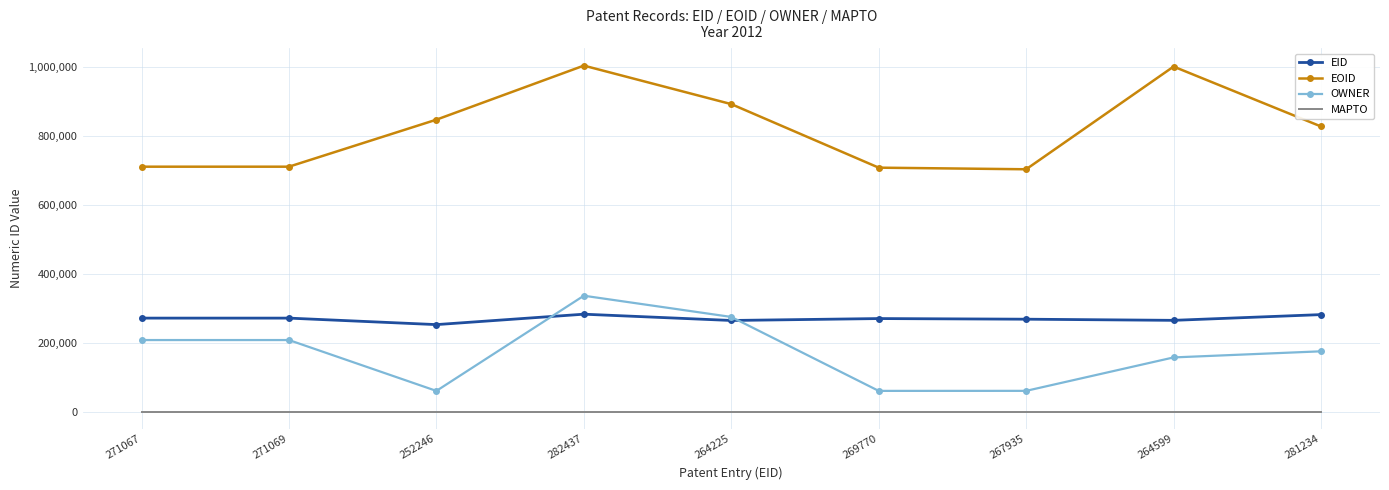

Which series has the largest range (max minus min)?

EOID